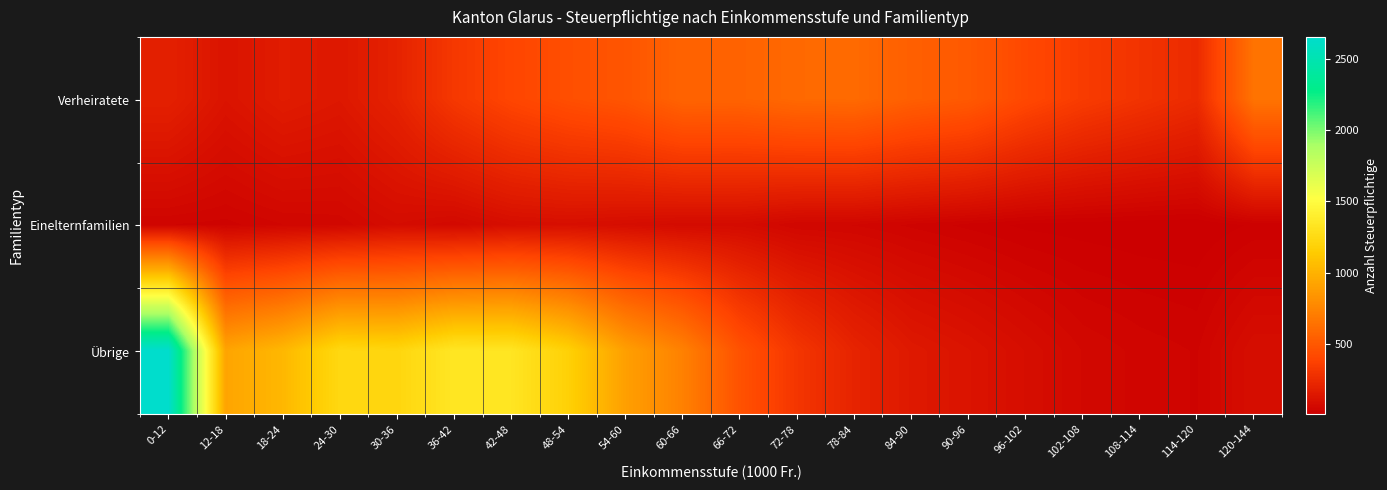

Reading right to left, extract all data points from this chart.

Verheiratete: 120-144=653	114-120=249	108-114=295	102-108=342	96-102=412	90-96=507	84-90=540	78-84=601	72-78=595	66-72=561	60-66=564	54-60=483	48-54=448	42-48=397	36-42=320	30-36=202	24-30=142	18-24=164	12-18=121	0-12=192
Einelternfamilien: 120-144=18	114-120=6	108-114=7	102-108=10	96-102=13	90-96=23	84-90=34	78-84=46	72-78=48	66-72=72	60-66=71	54-60=85	48-54=95	42-48=89	36-42=61	30-36=78	24-30=51	18-24=47	12-18=33	0-12=37
Übrige: 120-144=88	114-120=36	108-114=44	102-108=57	96-102=88	90-96=121	84-90=148	78-84=209	72-78=308	66-72=464	60-66=727	54-60=896	48-54=1178	42-48=1331	36-42=1339	30-36=1218	24-30=1235	18-24=1031	12-18=923	0-12=2655